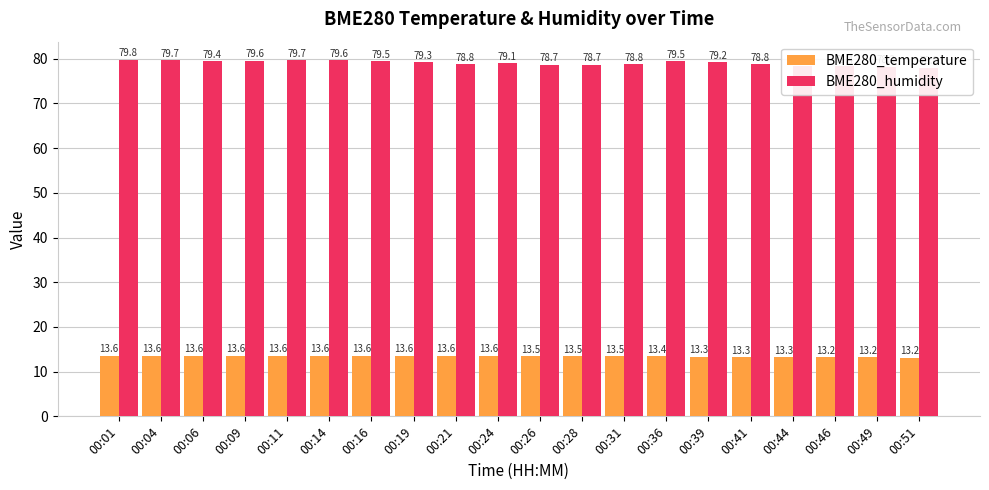

True or false: BME280_temperature has a value of 13.2 at 00:49.

True